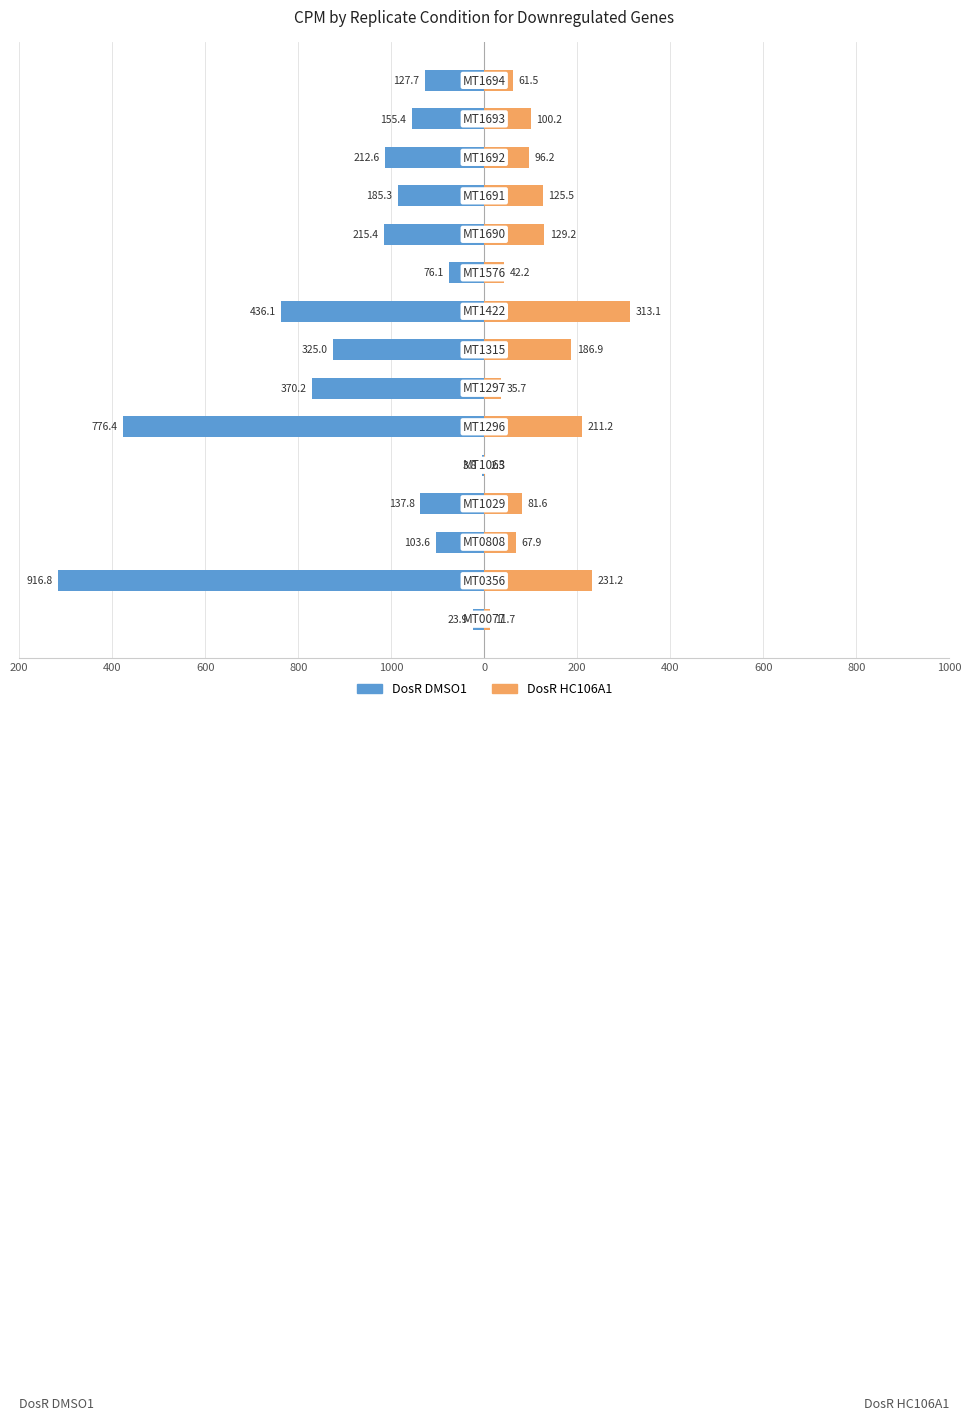

Reading right to left, transcribe all the data shown in this chart.

DosR DMSO1: -127.7	-155.4	-212.6	-185.3	-215.4	-76.1	-436.1	-325.0	-370.2	-776.4	-3.8	-137.8	-103.6	-916.8	-23.9
DosR HC106A1: 61.5	100.2	96.2	125.5	129.2	42.2	313.1	186.9	35.7	211.2	2.5	81.6	67.9	231.2	11.7